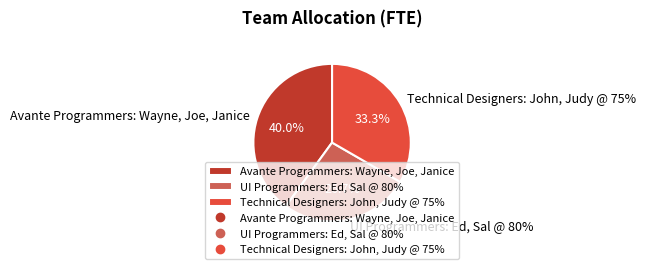

Count the number of slices in the pie.

3